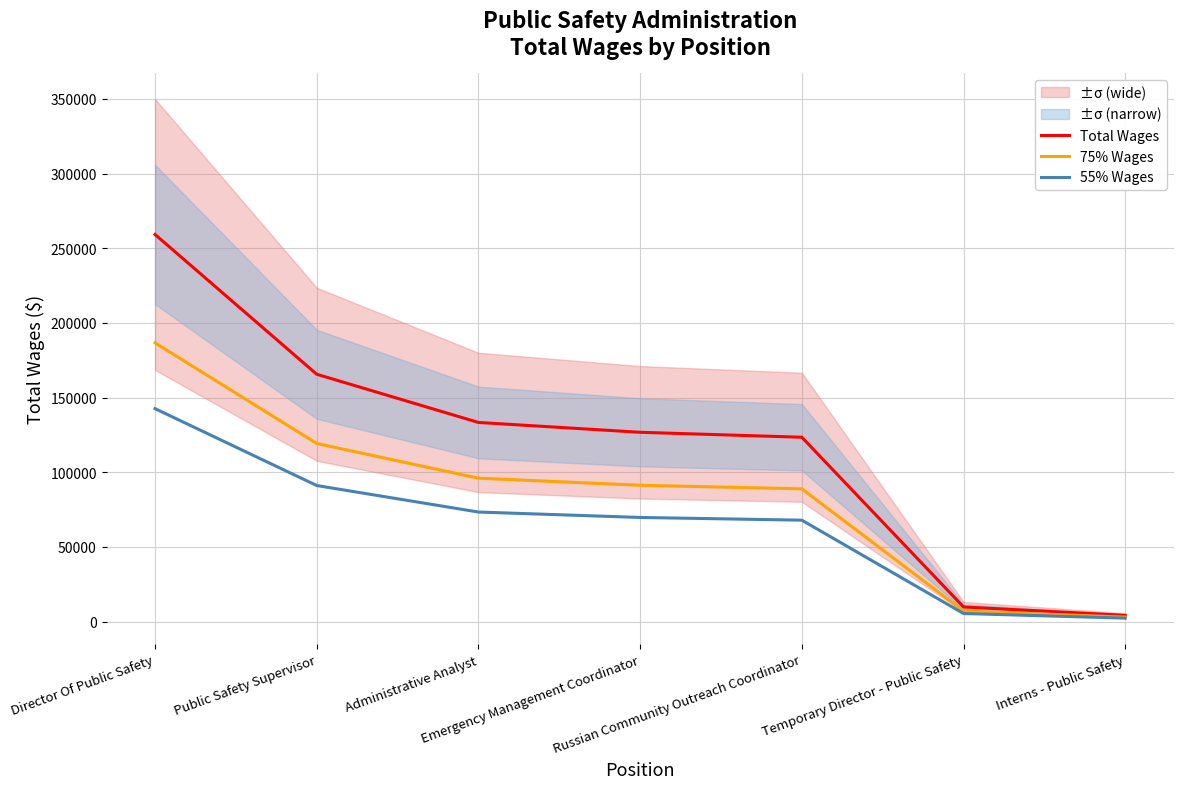

The 55% Wages series shows 112307.1 at Russian Community Outreach Coordinator. True or false?

False